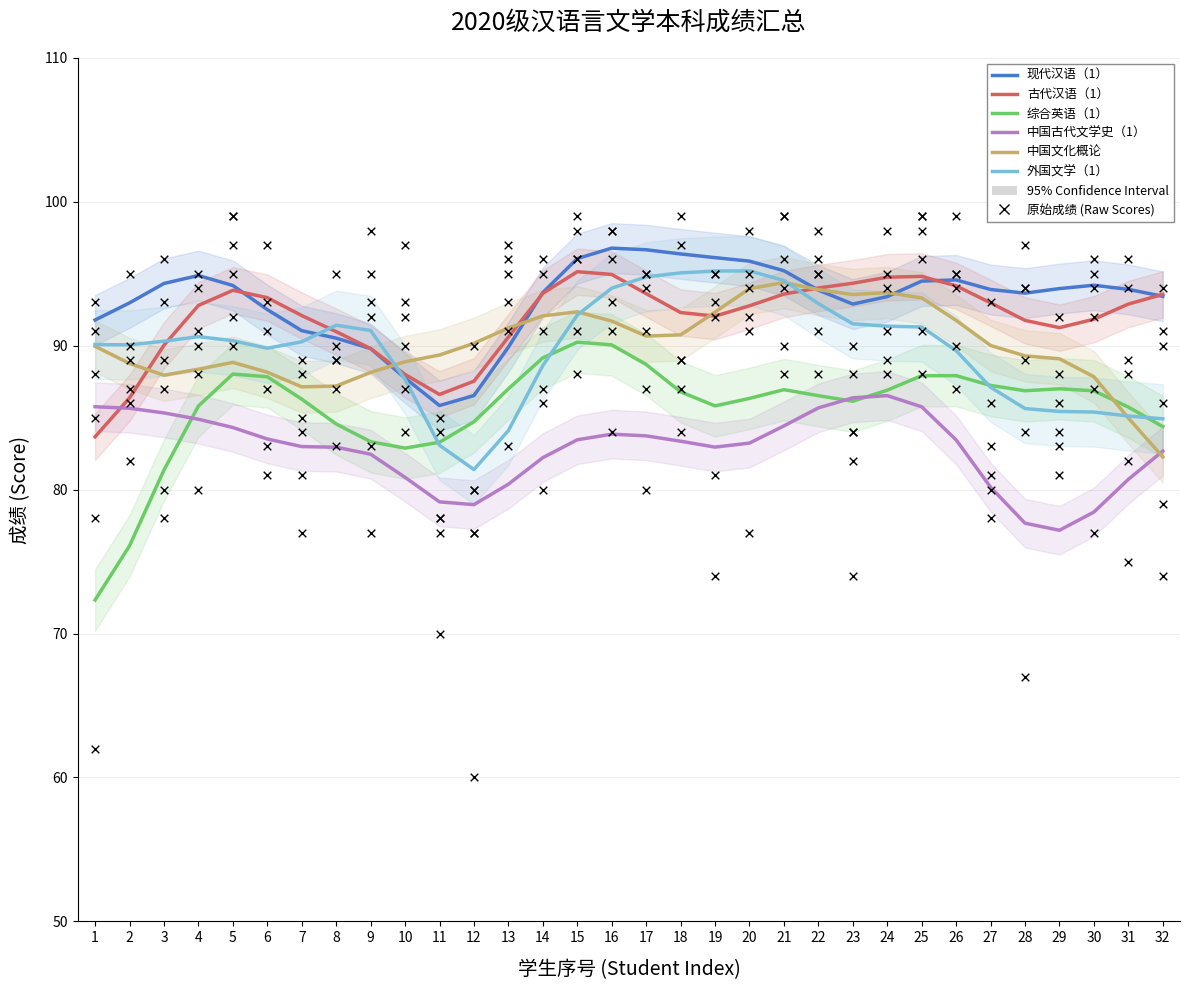

What is the total value across all series at 3?

529.3